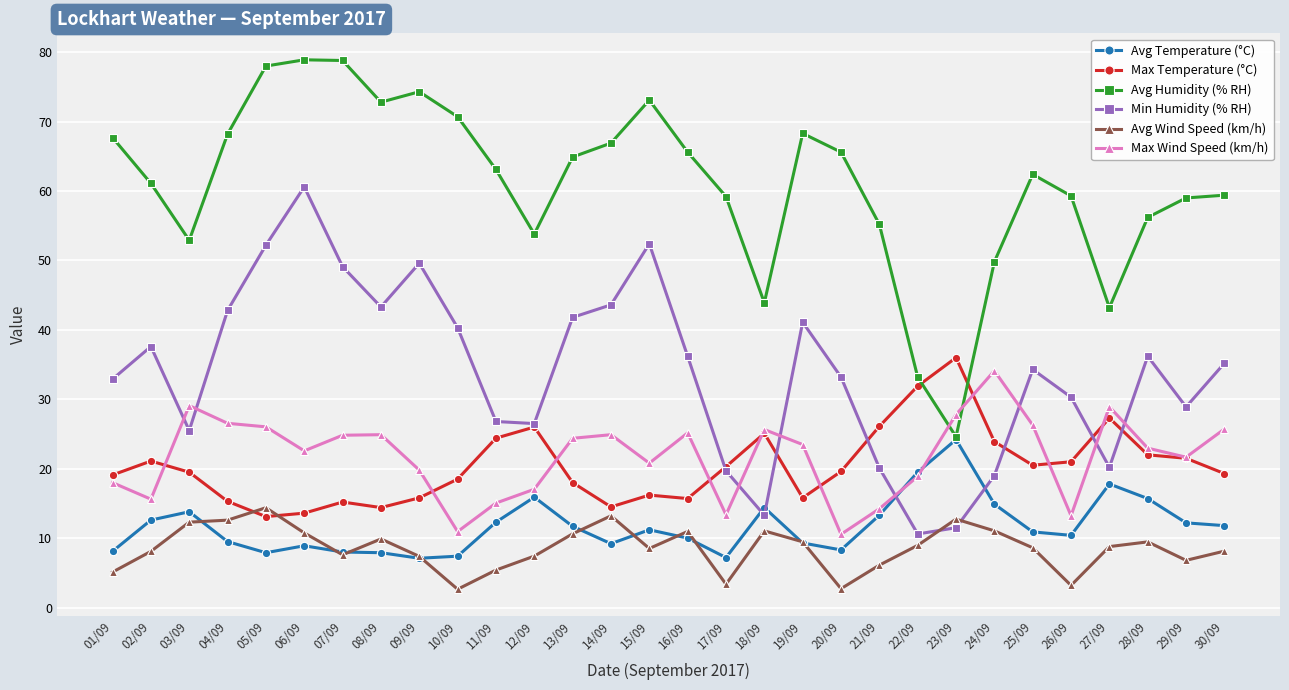

How many data points does each series have?

30